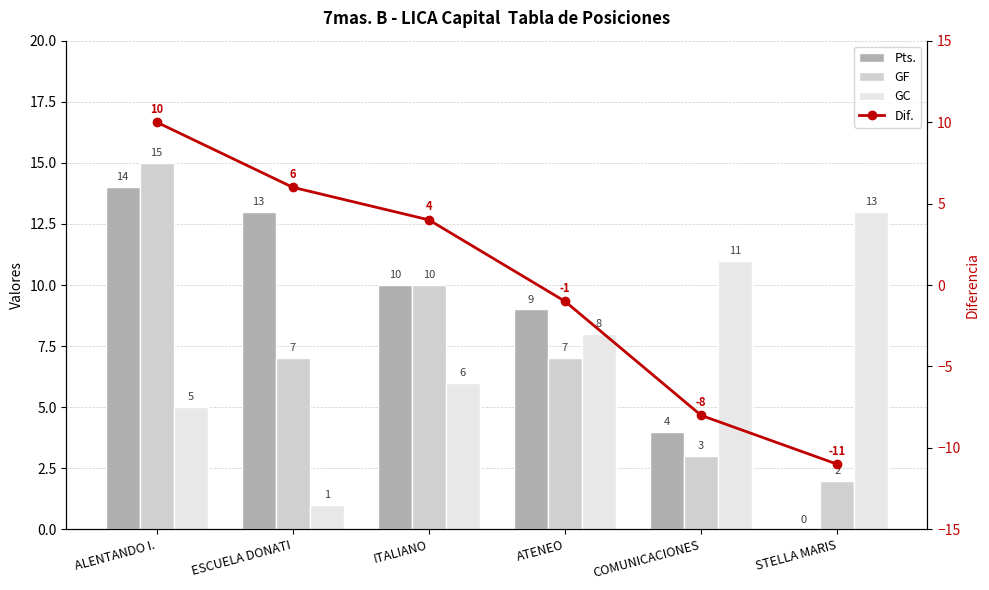

Between ALENTANDO I. and STELLA MARIS, which series saw the biggest shift?

Dif.